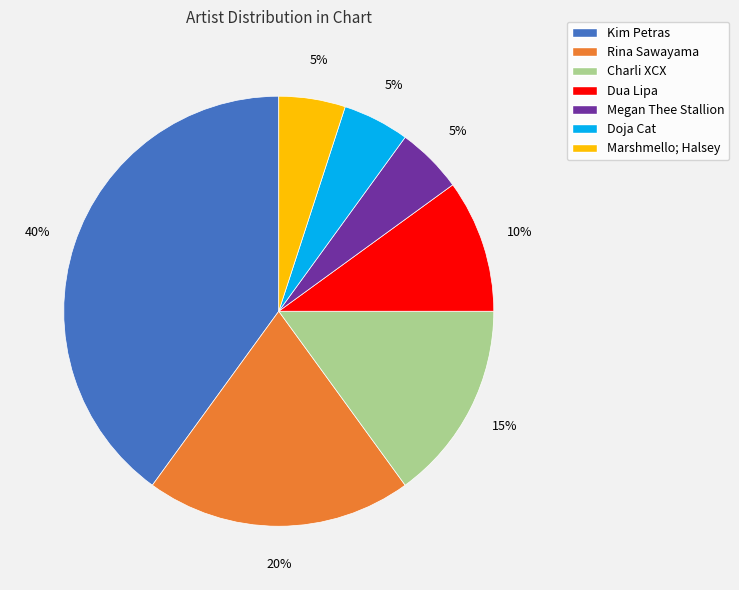

Do Kim Petras and Charli XCX together represent more than half of the pie?

Yes